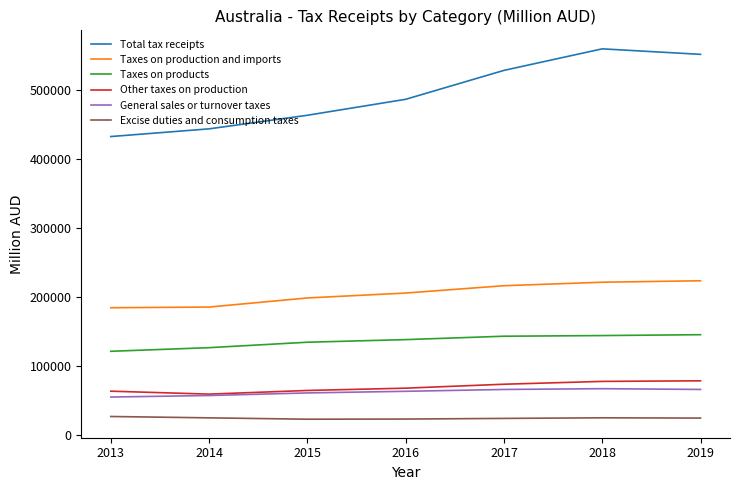

Which series has the largest range (max minus min)?

Total tax receipts